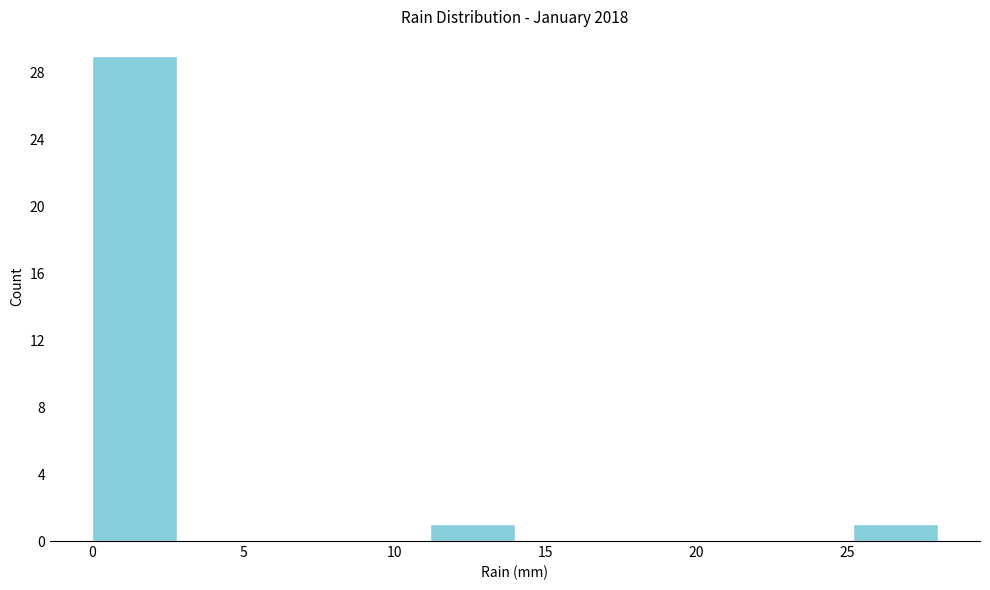

Which range on the x-axis has the tallest bar?

0.0 to 2.8